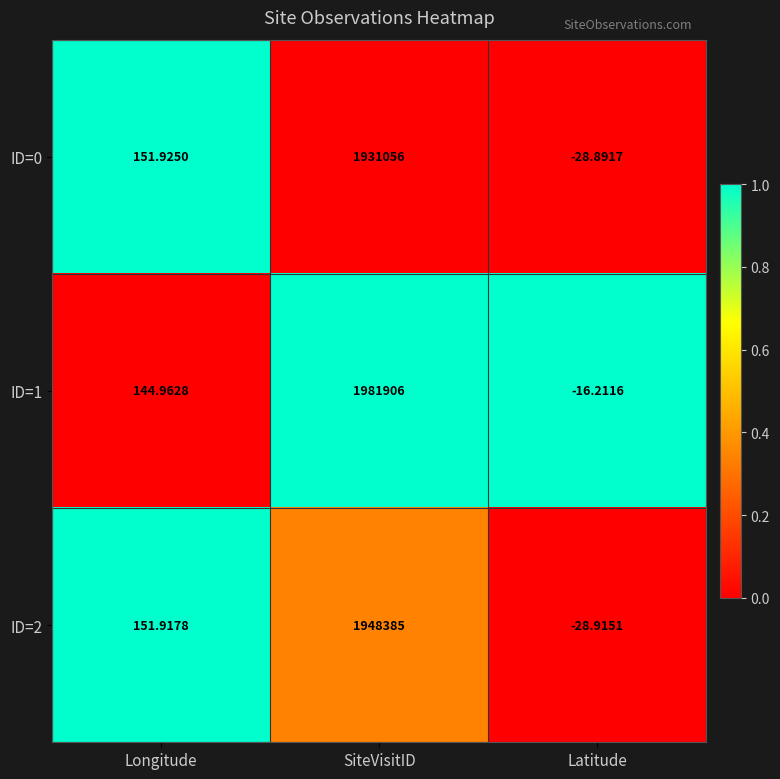

At which category does the chart reach its peak across all series?

SiteVisitID